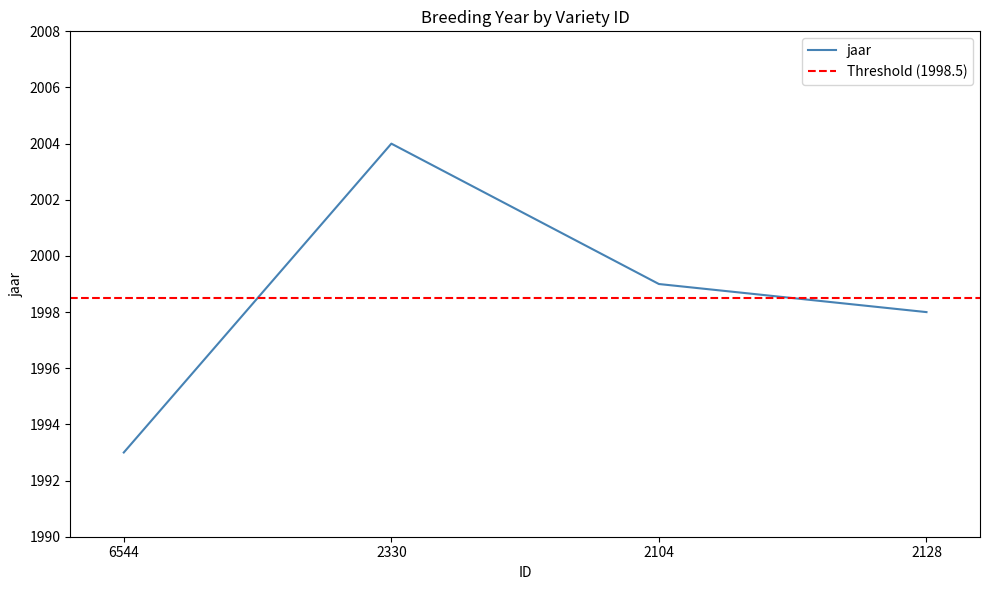

List the labels in order of value, smallest first.

6544, 2128, 2104, 2330